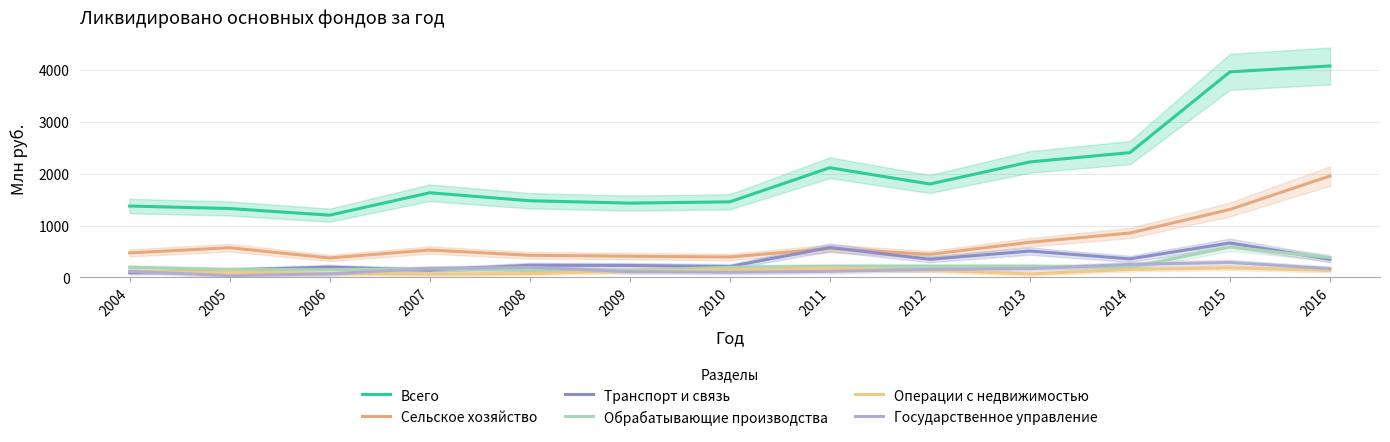

List the labels in order of Обрабатывающие производства value, smallest first.

2008, 2009, 2006, 2005, 2007, 2014, 2004, 2010, 2011, 2013, 2012, 2016, 2015